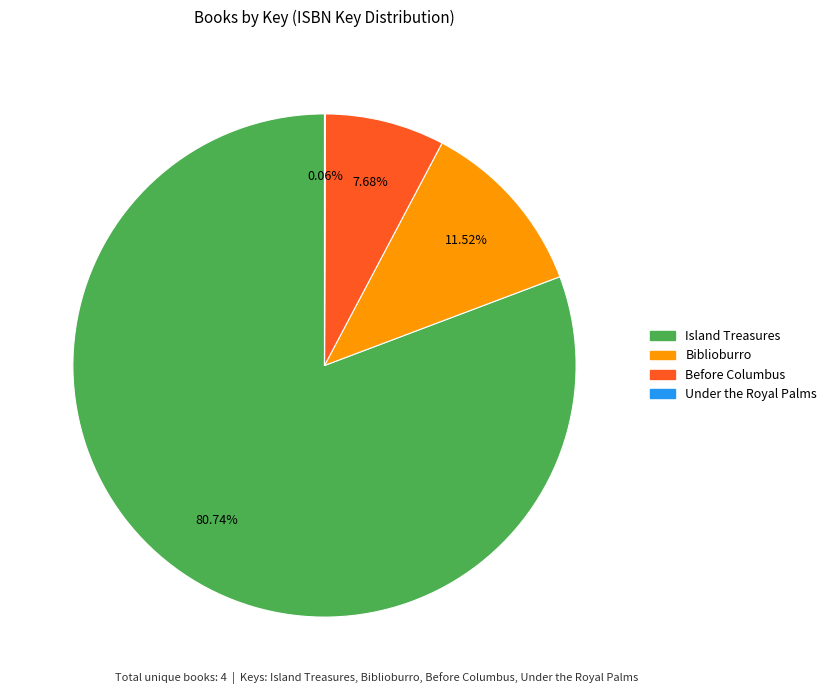

What percentage is the Before Columbus slice, to the nearest percent?

8%